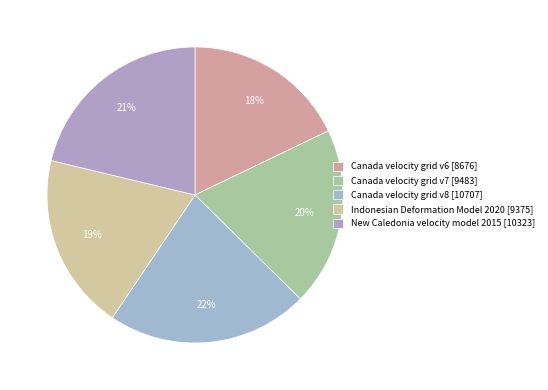

Does Canada velocity grid v7 represent more than half of the total?

No